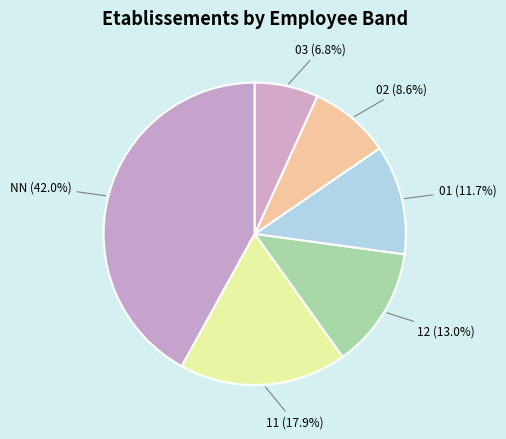

What is the ratio of the value at NN (42.0%) to the value at 12 (13.0%)?

3.2